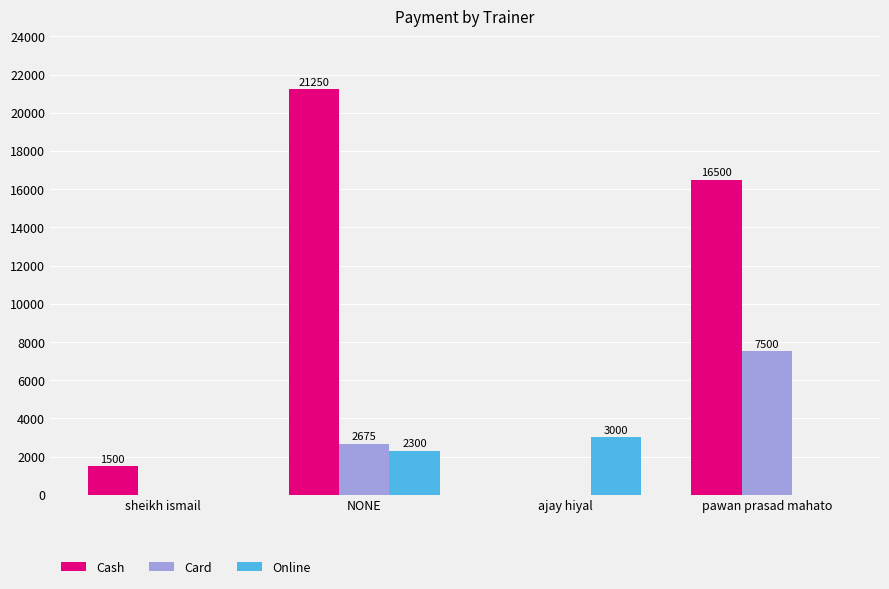

What is the total value across all series at sheikh ismail?

1500